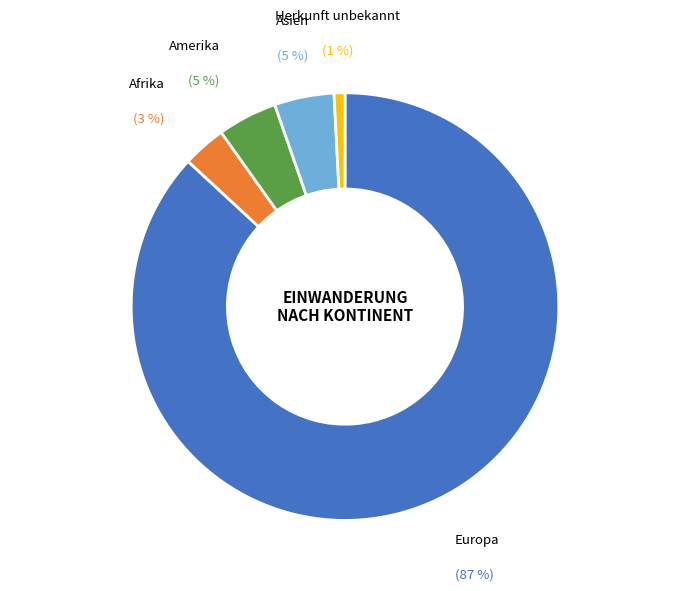

How many segments does this pie chart have?

5